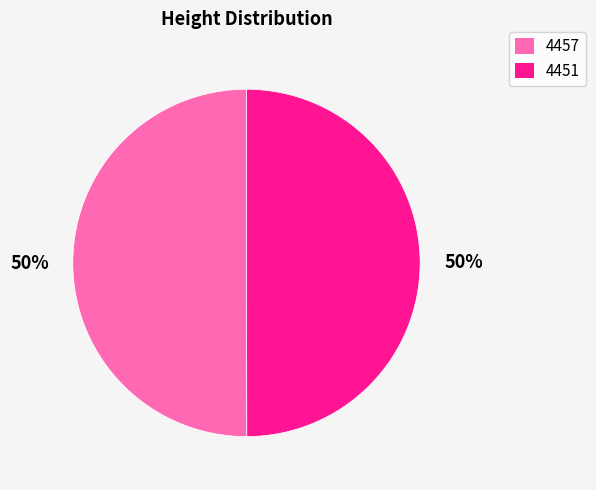

Approximately how many times larger is the value at 4451 compared to 4457?

1.0